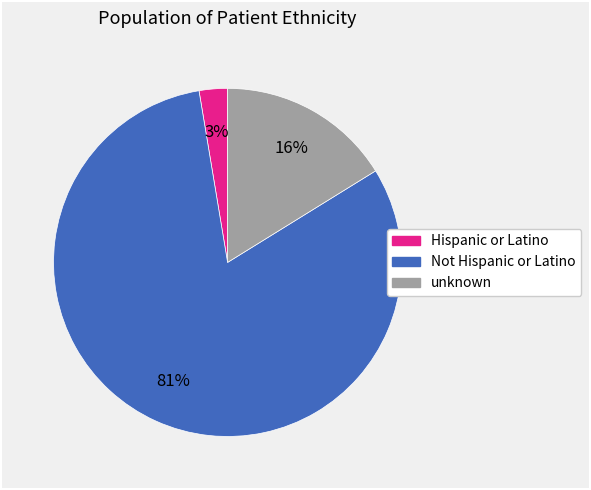

Which slice is the smallest?

Hispanic or Latino